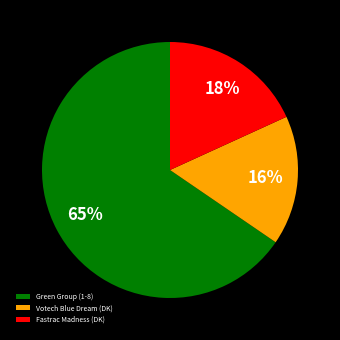

Which has a higher value, Votech Blue Dream (DK) or Green Group (1-8)?

Green Group (1-8)